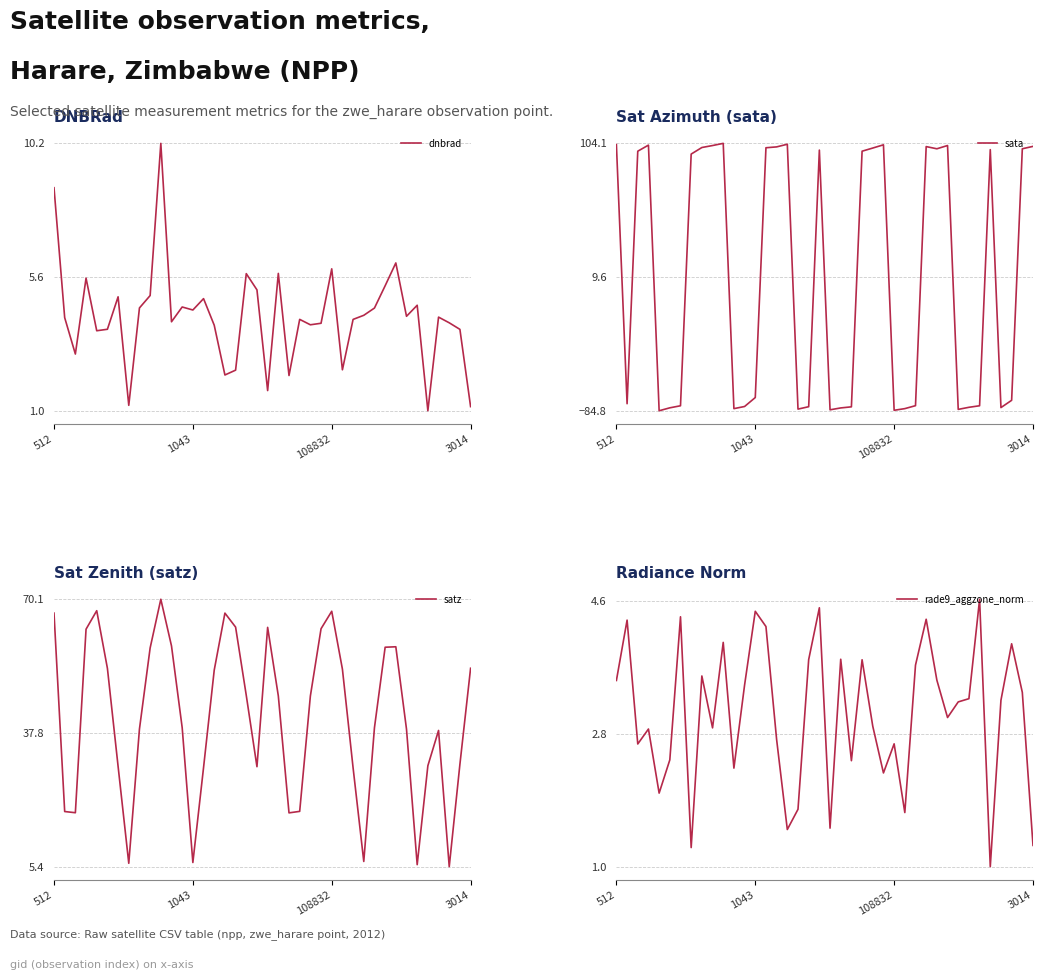

Which series has the largest range (max minus min)?

sata